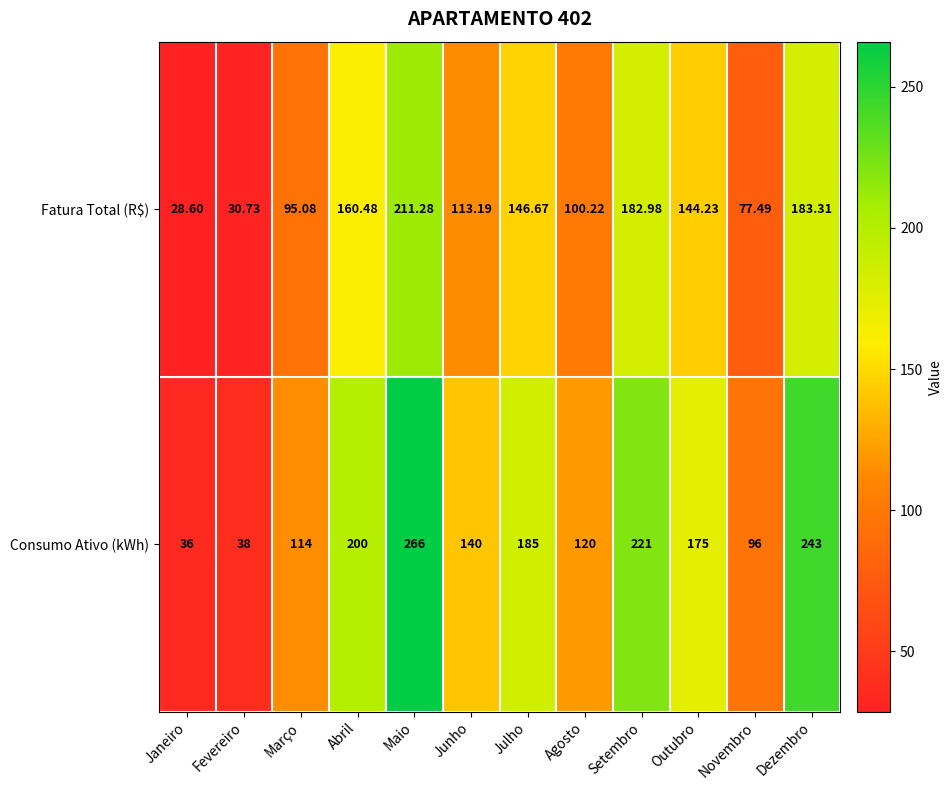

Which series has the largest total across all categories?

Consumo Ativo (kWh)